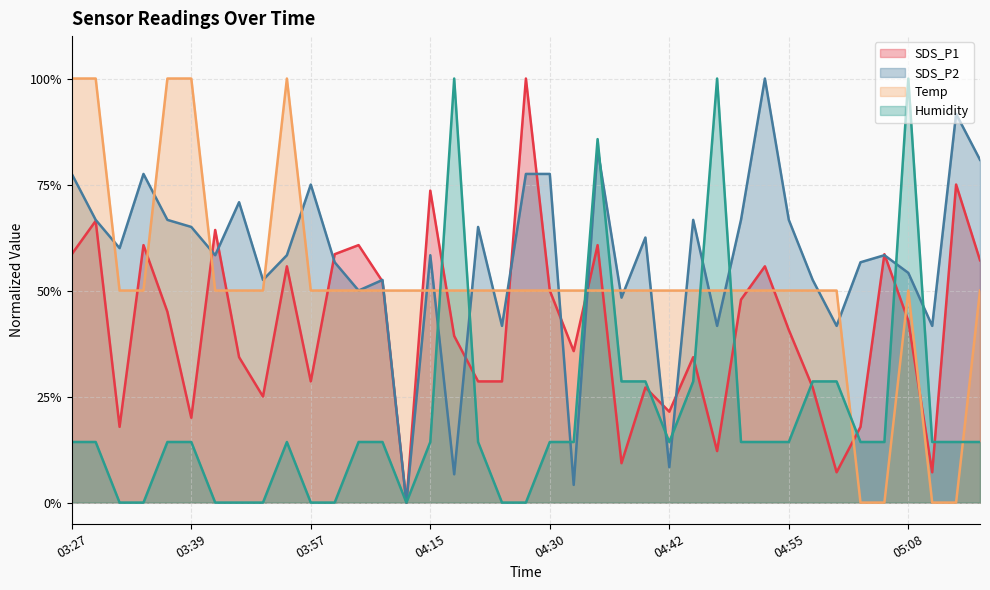

The value of SDS_P1 at 03:34 is 1.0. True or false?

False